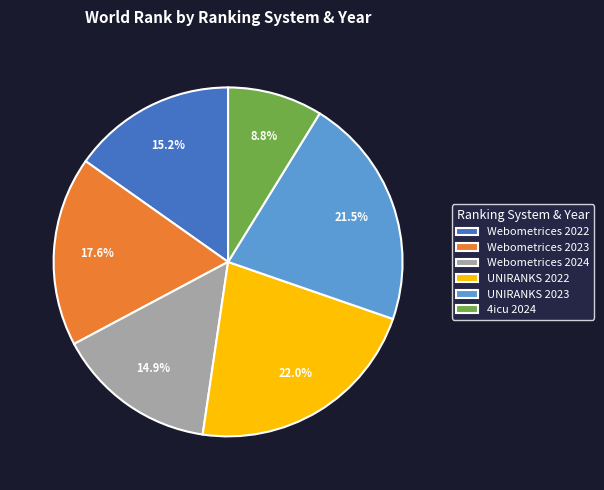

To the nearest percent, what is the difference between the largest and smallest slice percentages?

13%